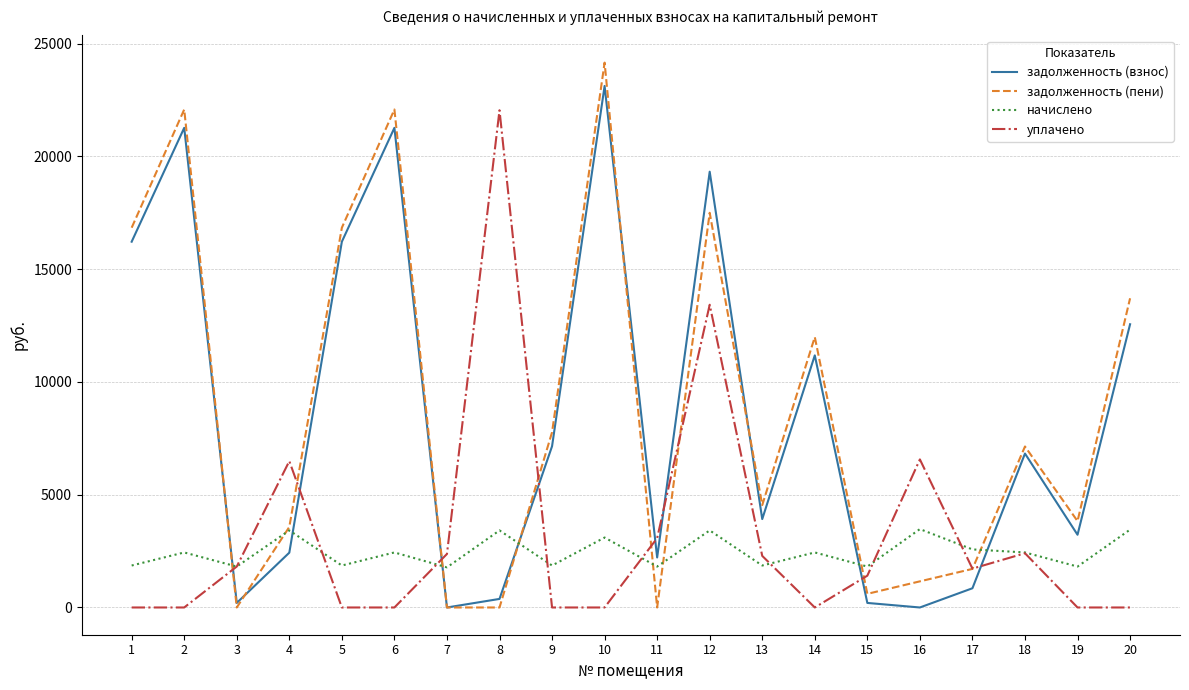

True or false: задолженность (взнос) and уплачено cross at least once.

True